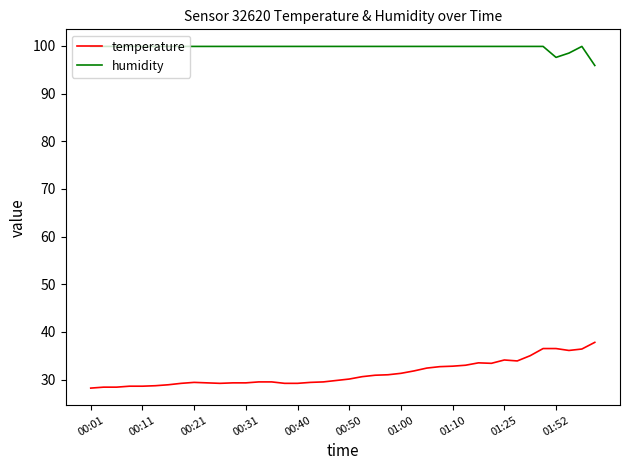

What is the highest value of the humidity series?

99.9